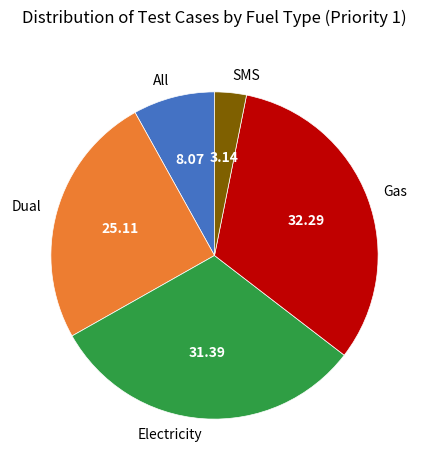

Count the number of slices in the pie.

5